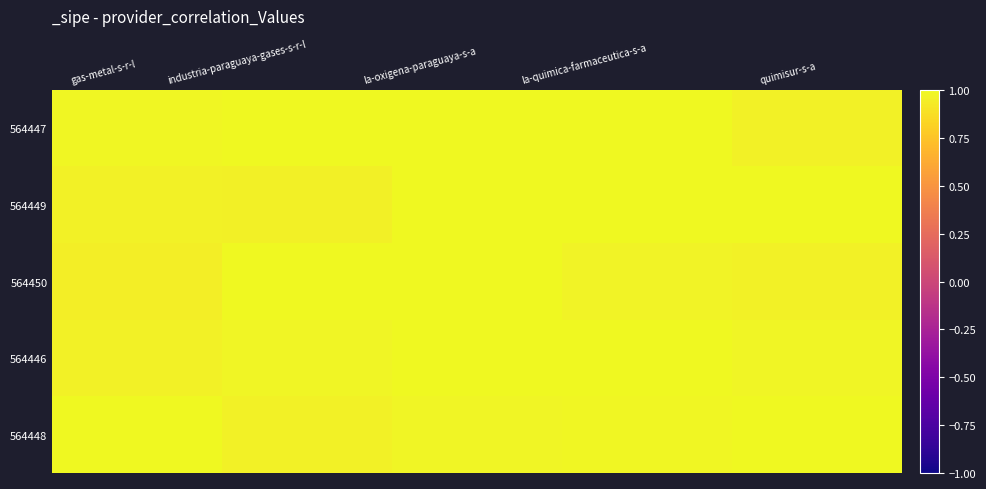

Between quimisur-s-a and la-oxigena-paraguaya-s-a, which is larger?

la-oxigena-paraguaya-s-a